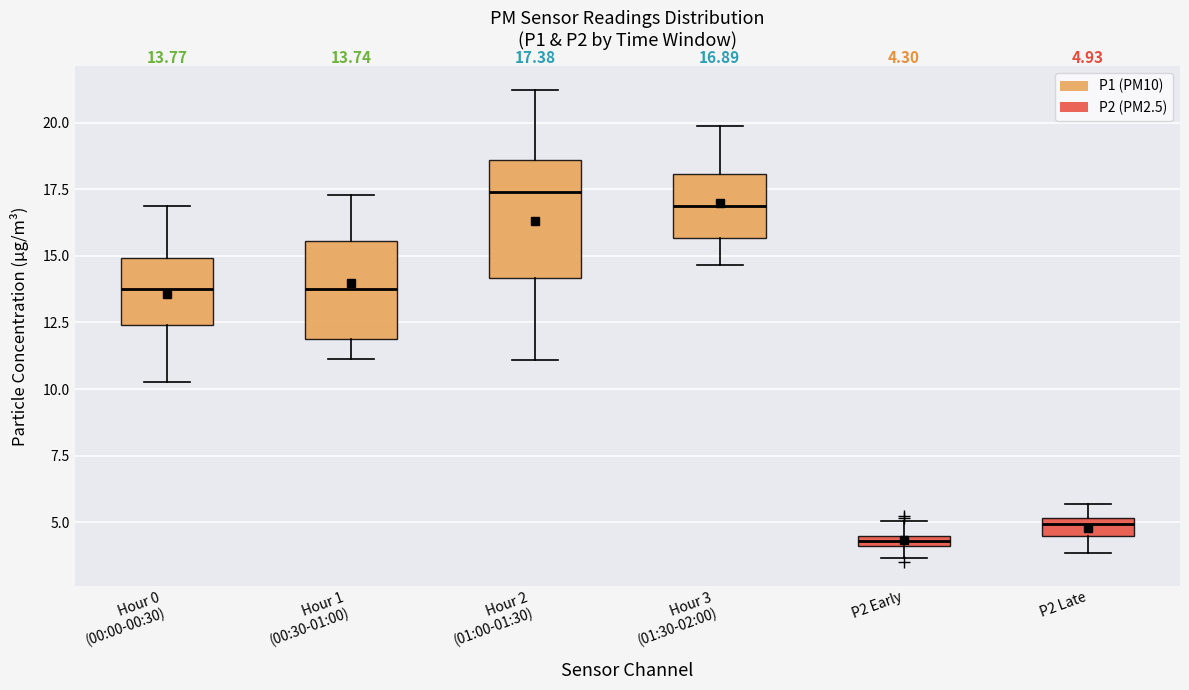

Which box is the tallest, from its lower edge to its upper edge?

Hour 2 (01:00-01:30)